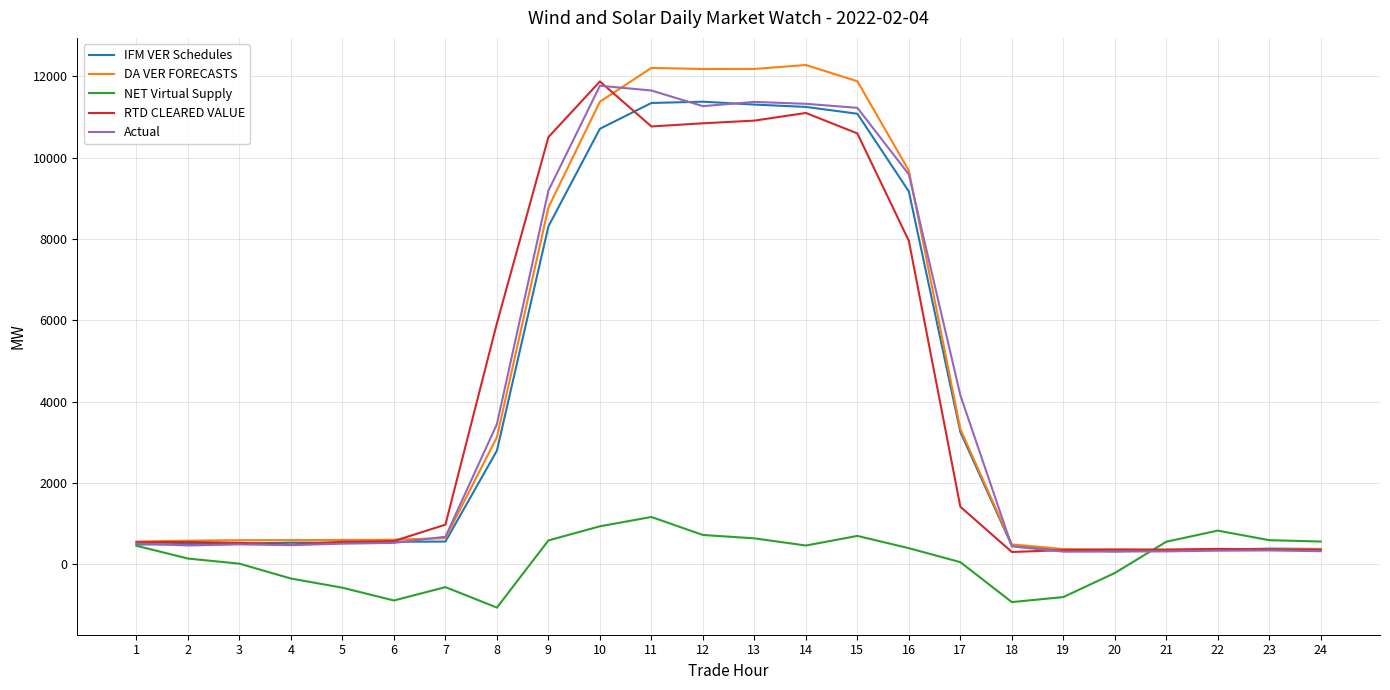

Which category has the lowest value across all series?

8